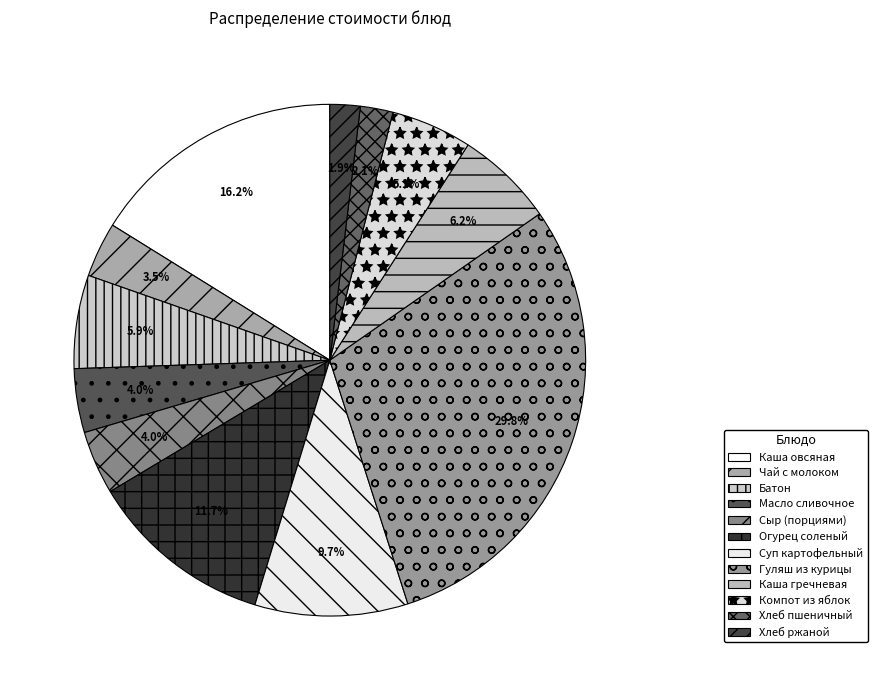

To the nearest percent, what is the combined percentage of Хлеб пшеничный and Огурец соленый?

14%